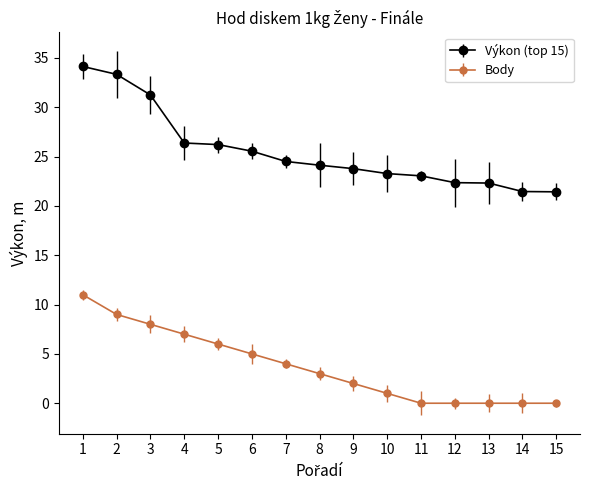

Which series has the largest range (max minus min)?

Výkon (top 15)